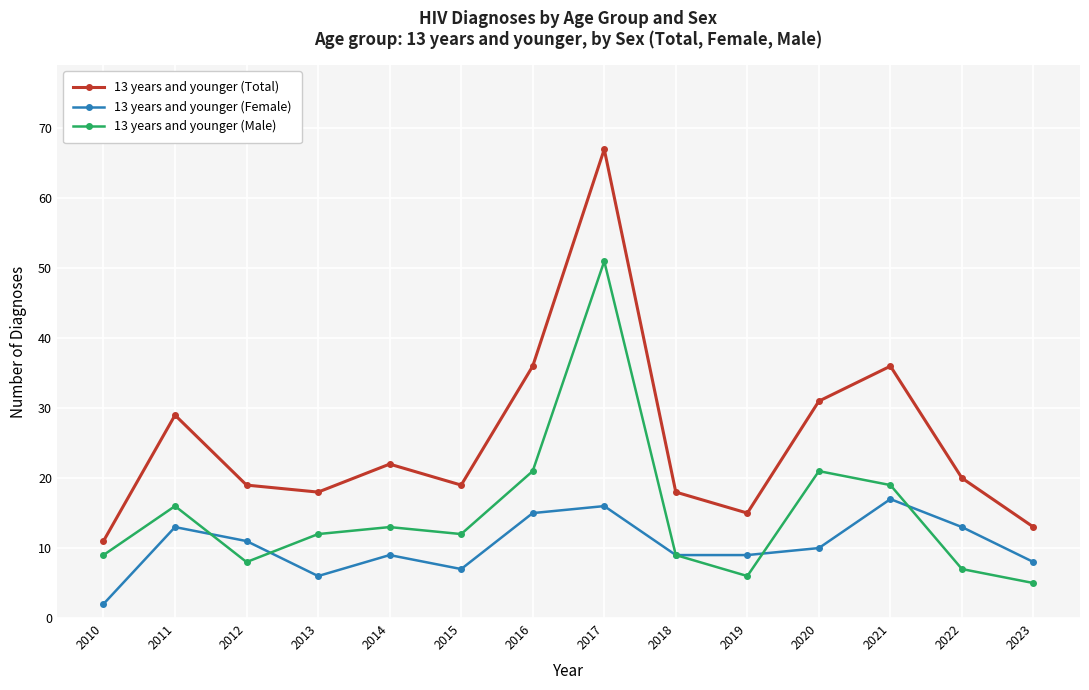

Reading left to right, list all the values displayed in this chart.

13 years and younger (Total): 2010=11	2011=29	2012=19	2013=18	2014=22	2015=19	2016=36	2017=67	2018=18	2019=15	2020=31	2021=36	2022=20	2023=13
13 years and younger (Female): 2010=2	2011=13	2012=11	2013=6	2014=9	2015=7	2016=15	2017=16	2018=9	2019=9	2020=10	2021=17	2022=13	2023=8
13 years and younger (Male): 2010=9	2011=16	2012=8	2013=12	2014=13	2015=12	2016=21	2017=51	2018=9	2019=6	2020=21	2021=19	2022=7	2023=5